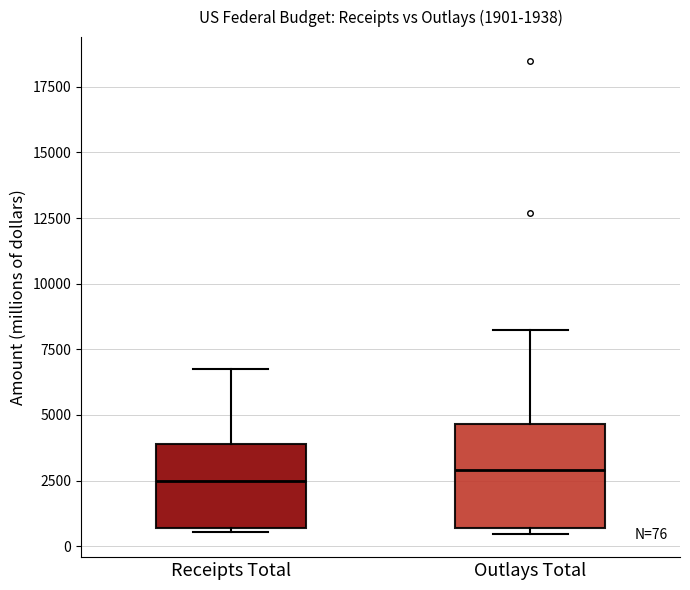

Which box is the tallest, from its lower edge to its upper edge?

Outlays Total